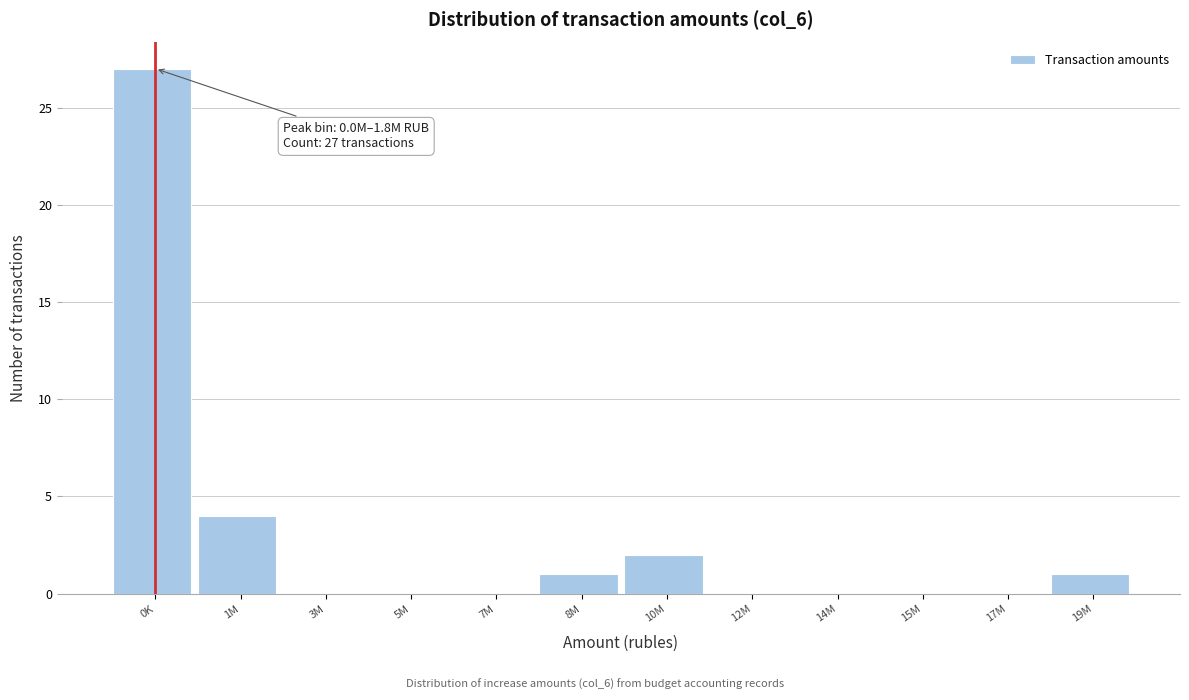

Reading left to right, extract all data points from this chart.

0K=27	1M=4	3M=0	5M=0	7M=0	8M=1	10M=2	12M=0	14M=0	15M=0	17M=0	19M=1